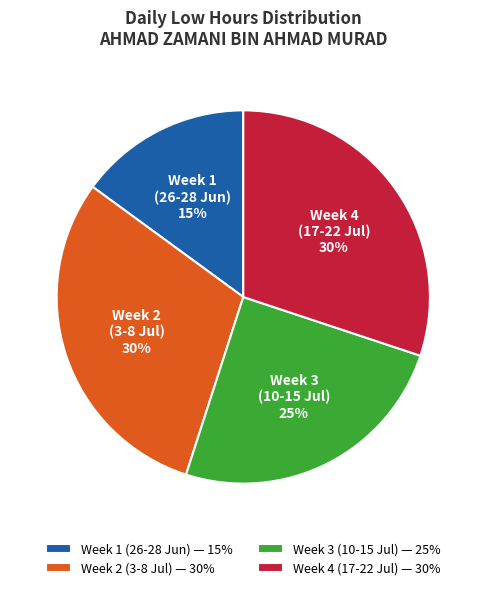

To the nearest percent, what is the difference between the largest and smallest slice percentages?

15%